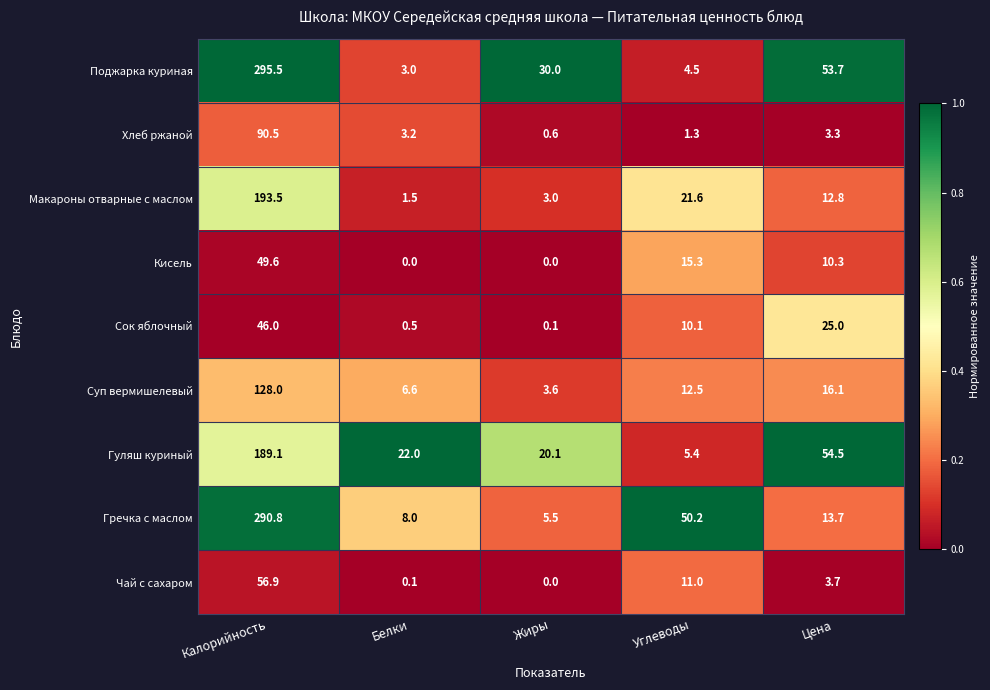

Count the number of data series in this chart.

9